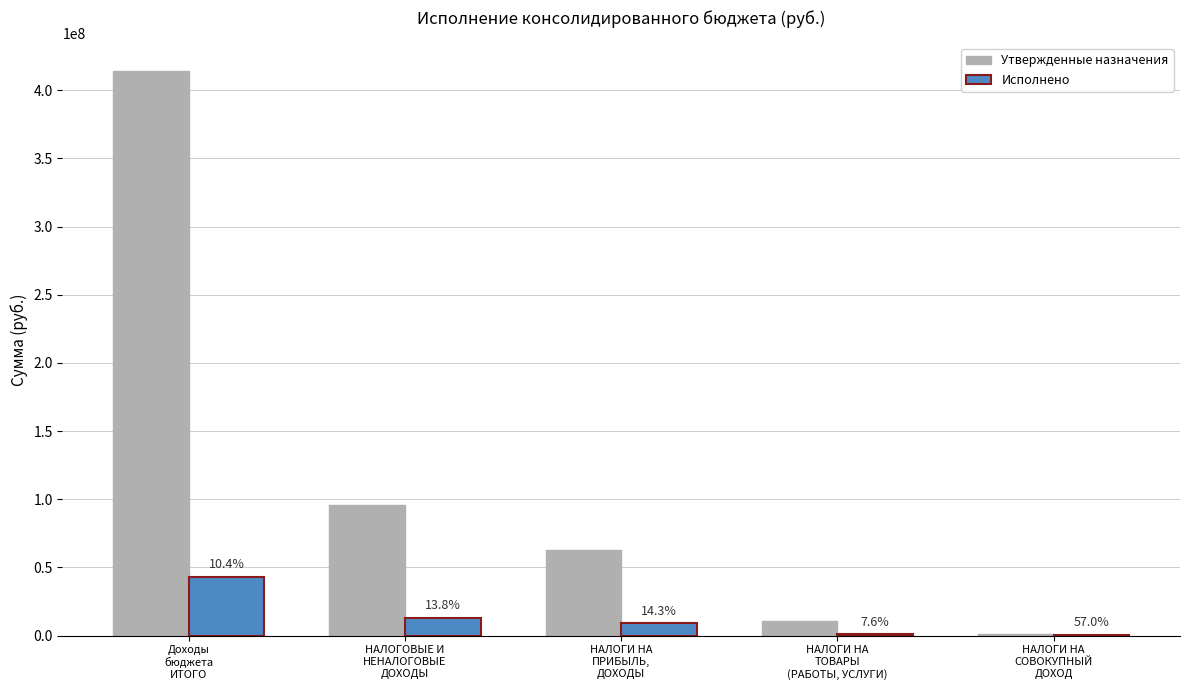

Is it true that Утвержденные назначения equals 334829.3 at НАЛОГИ НА
СОВОКУПНЫЙ
ДОХОД?

False